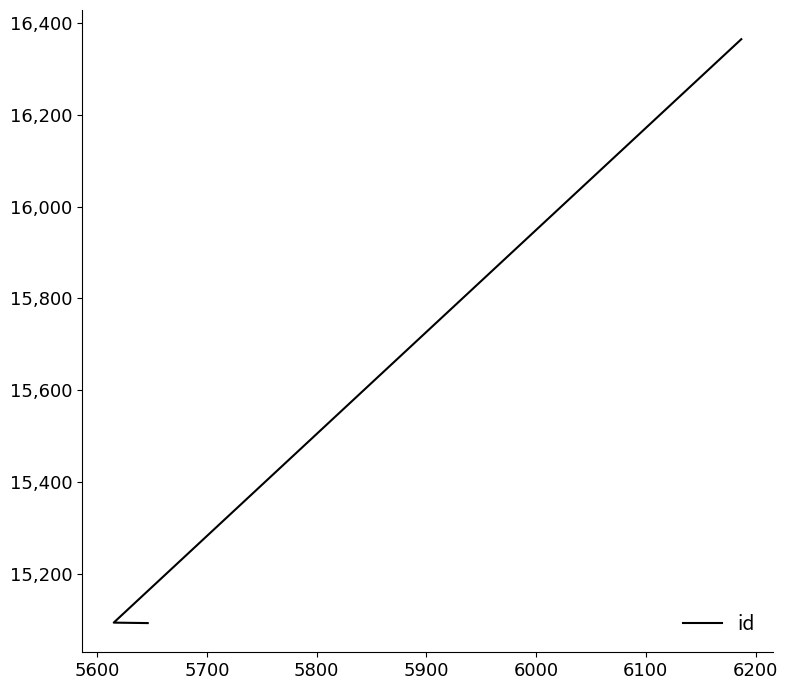

What is the value of the 2nd point from the left?

15093